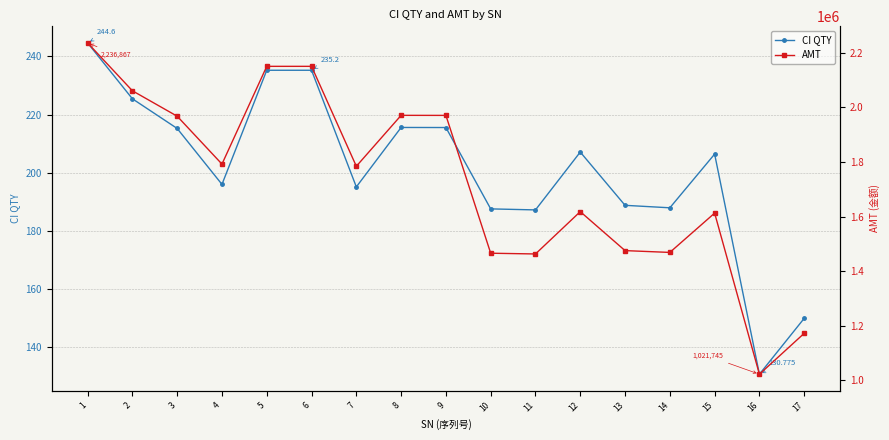

True or false: CI QTY has more than 0 points higher than both neighbors.

True